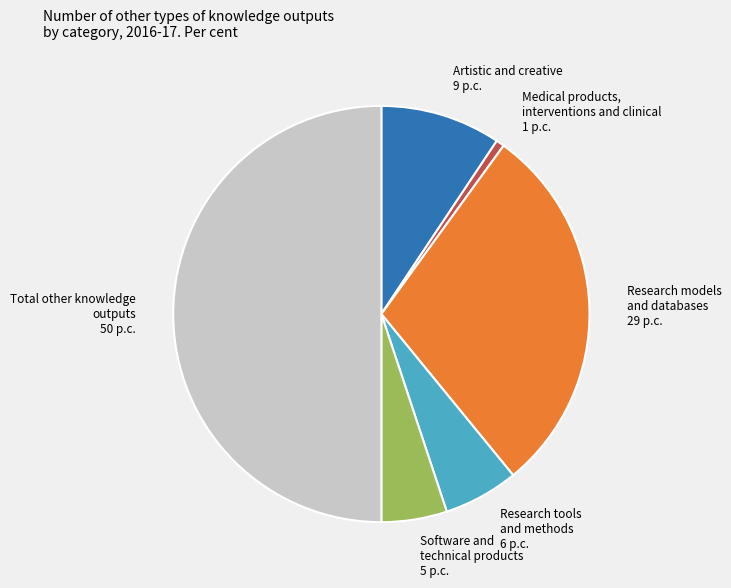

How many slices are in this pie chart?

6